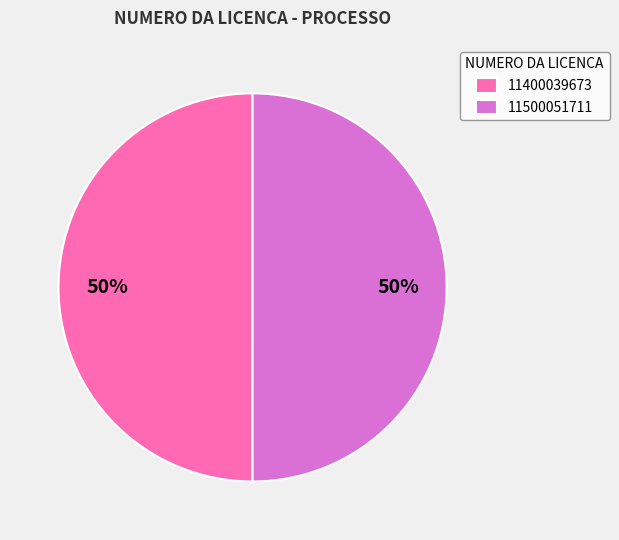

Is the sum of 11400039673 and 11500051711 greater than half?

Yes